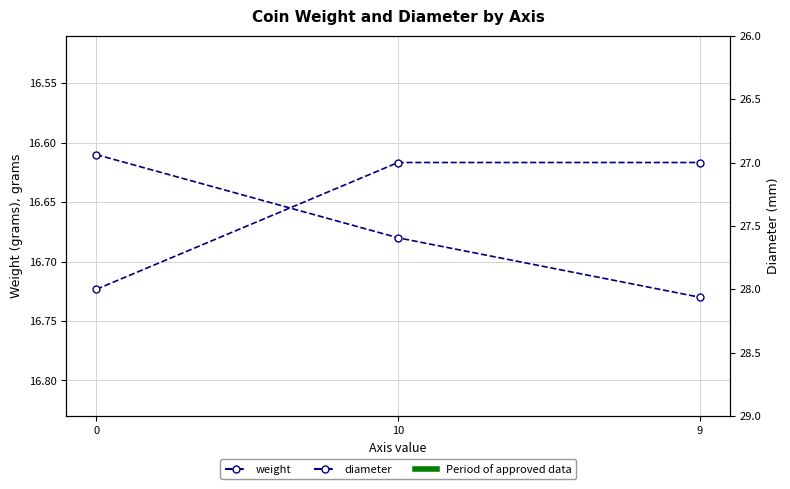

Between 0 and 9, which is larger?

9